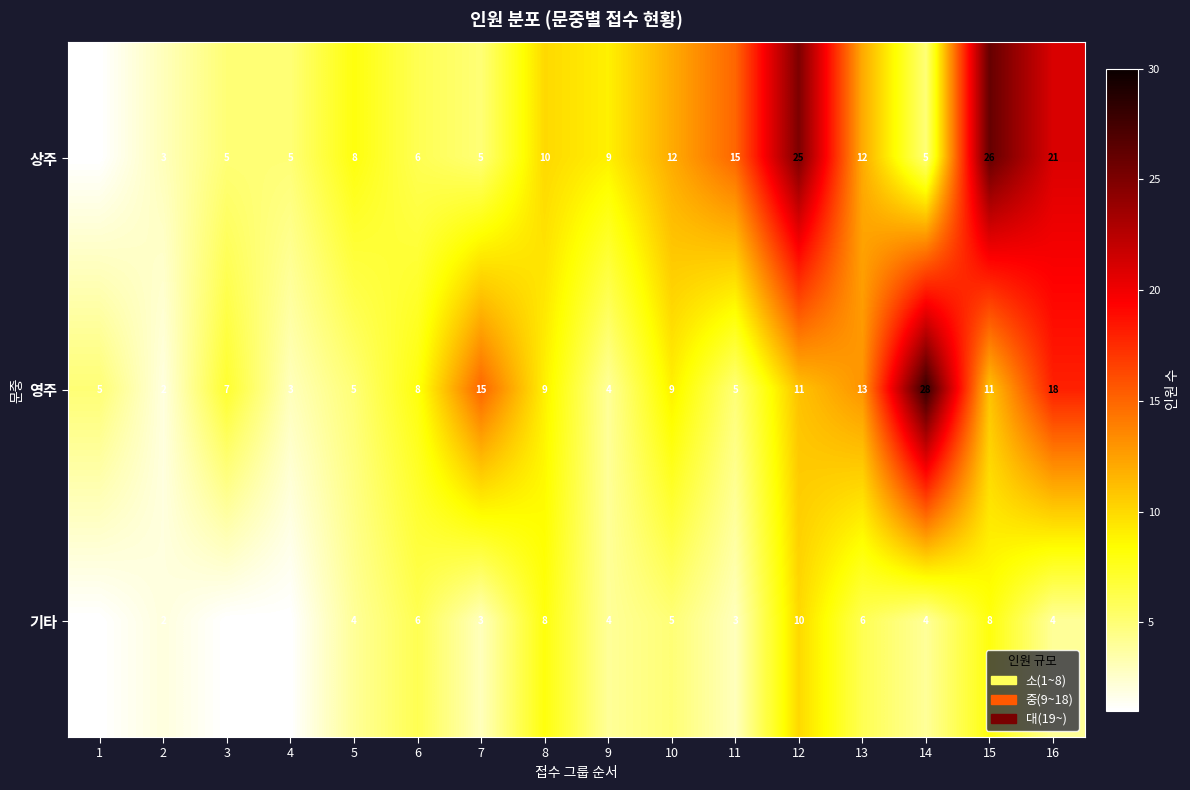

How many data points in 기타 are less than 4?

6